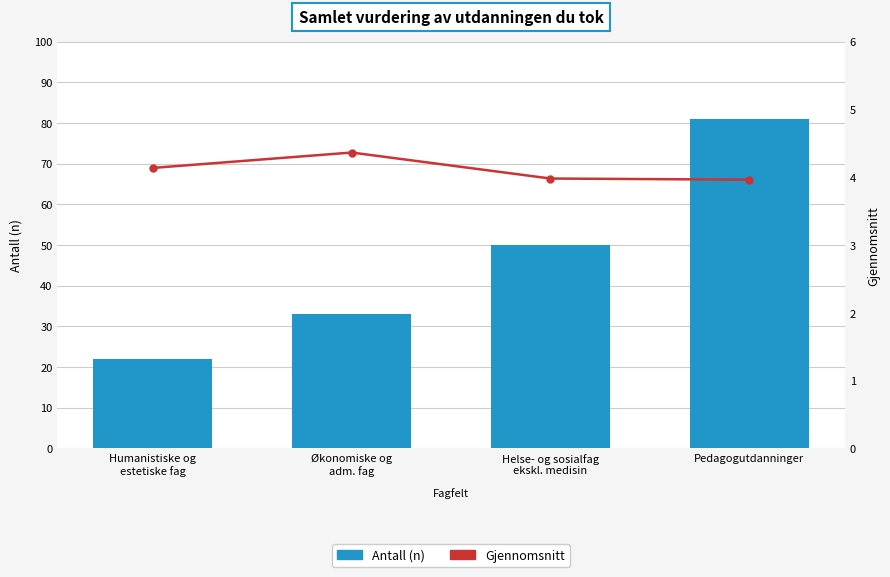

What position from the left is Helse- og sosialfag
ekskl. medisin?

3